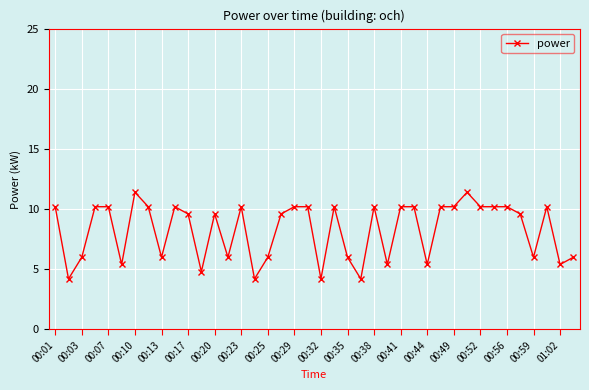

What is the value of the 29th point from the left?

5.4